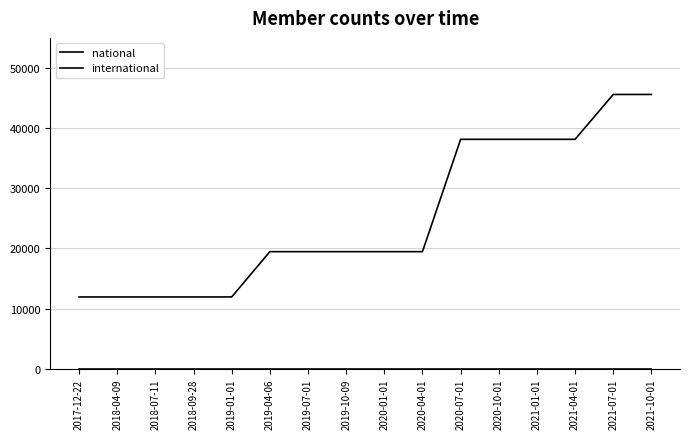

How many lines are shown in the chart?

2